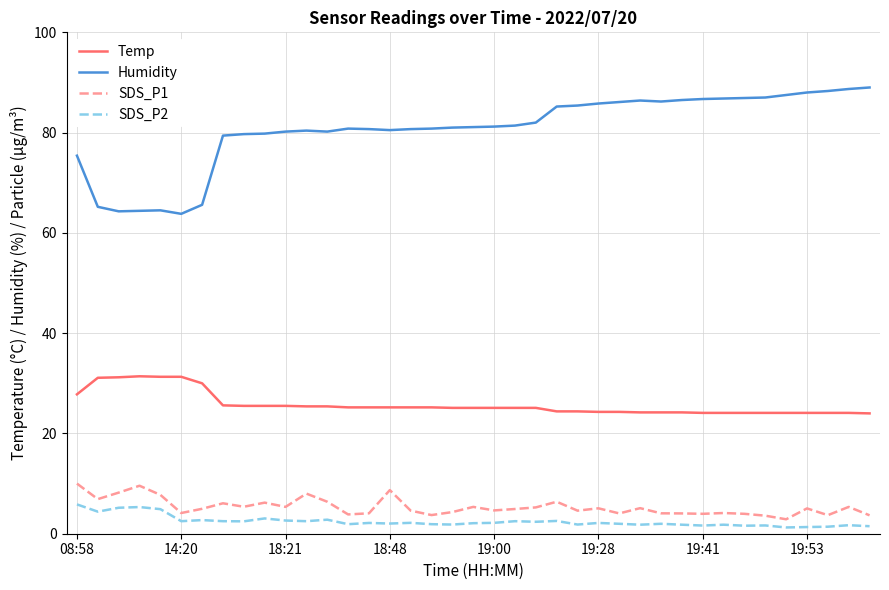

What is the minimum value for SDS_P1?

2.9